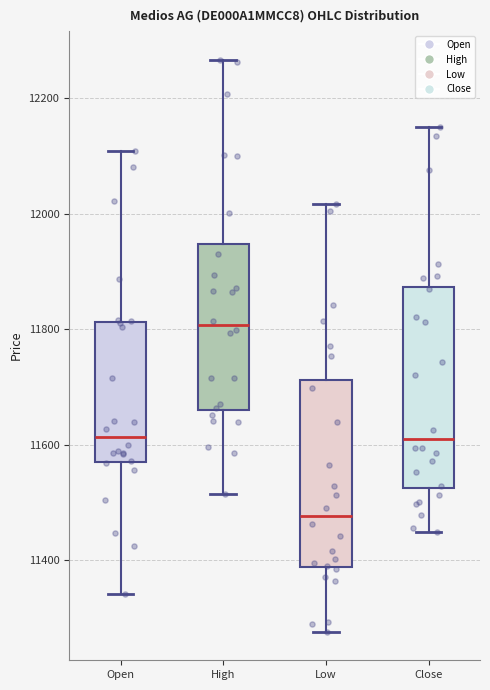

Reading left to right, read every box against the y-axis: the position of its median line, the range the box covers, and the ends of its whiskers. The values are not printed on the chart, so give them approximately, as read against the axis.

Open: median 11620, box 11580 to 11820, whiskers 11340 to 12100
High: median 11800, box 11660 to 11940, whiskers 11520 to 12260
Low: median 11480, box 11380 to 11720, whiskers 11280 to 12020
Close: median 11620, box 11520 to 11880, whiskers 11440 to 12160